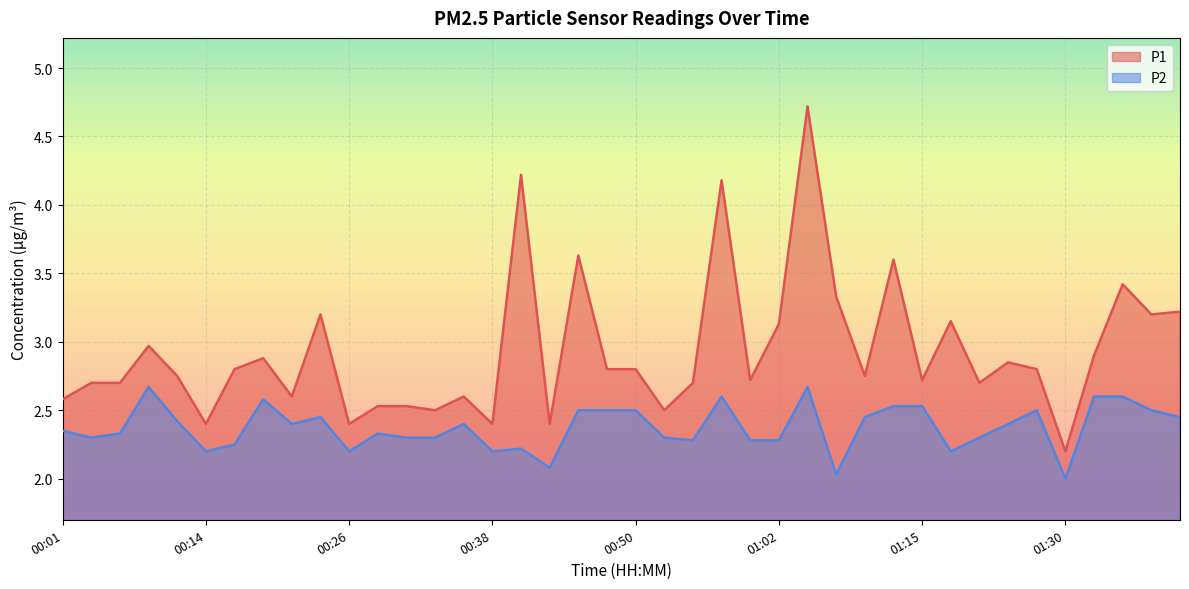

What is the average value of the P2 series?

2.4